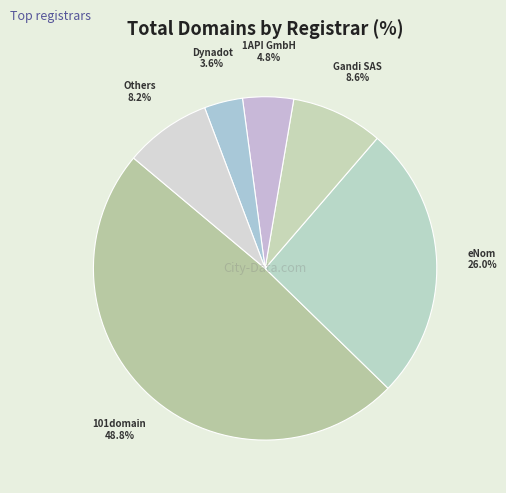

Count the number of slices in the pie.

6